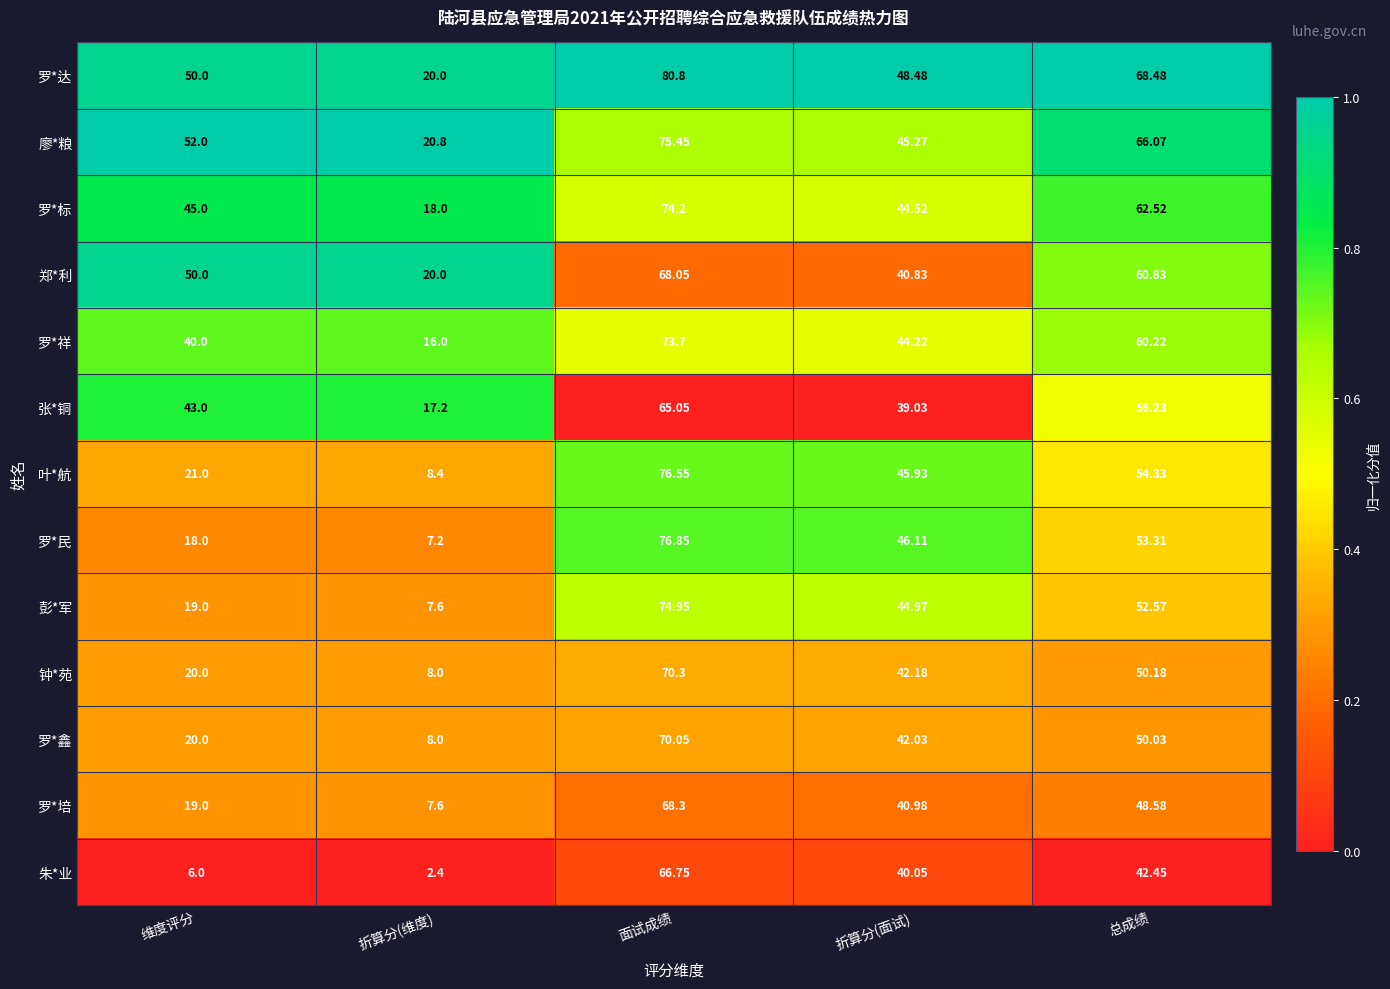

List the series in order of their peak value, lowest first.

张*铜, 朱*业, 郑*利, 罗*培, 罗*鑫, 钟*苑, 罗*祥, 罗*标, 彭*军, 廖*粮, 叶*航, 罗*民, 罗*达